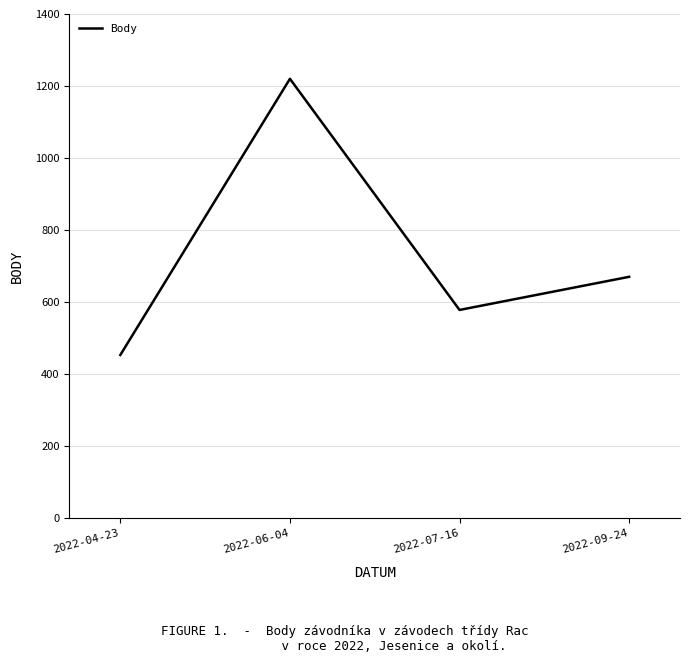

Which label corresponds to the largest value in the chart?

2022-06-04